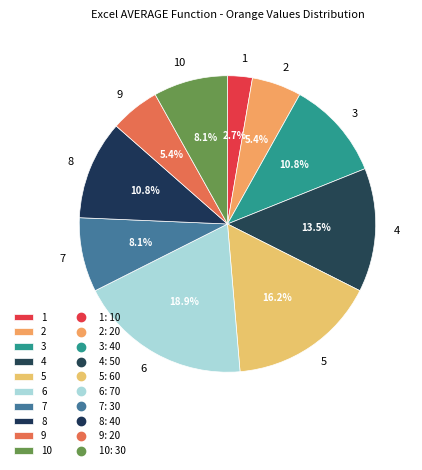

Is the sum of 7 and 10 greater than half?

No